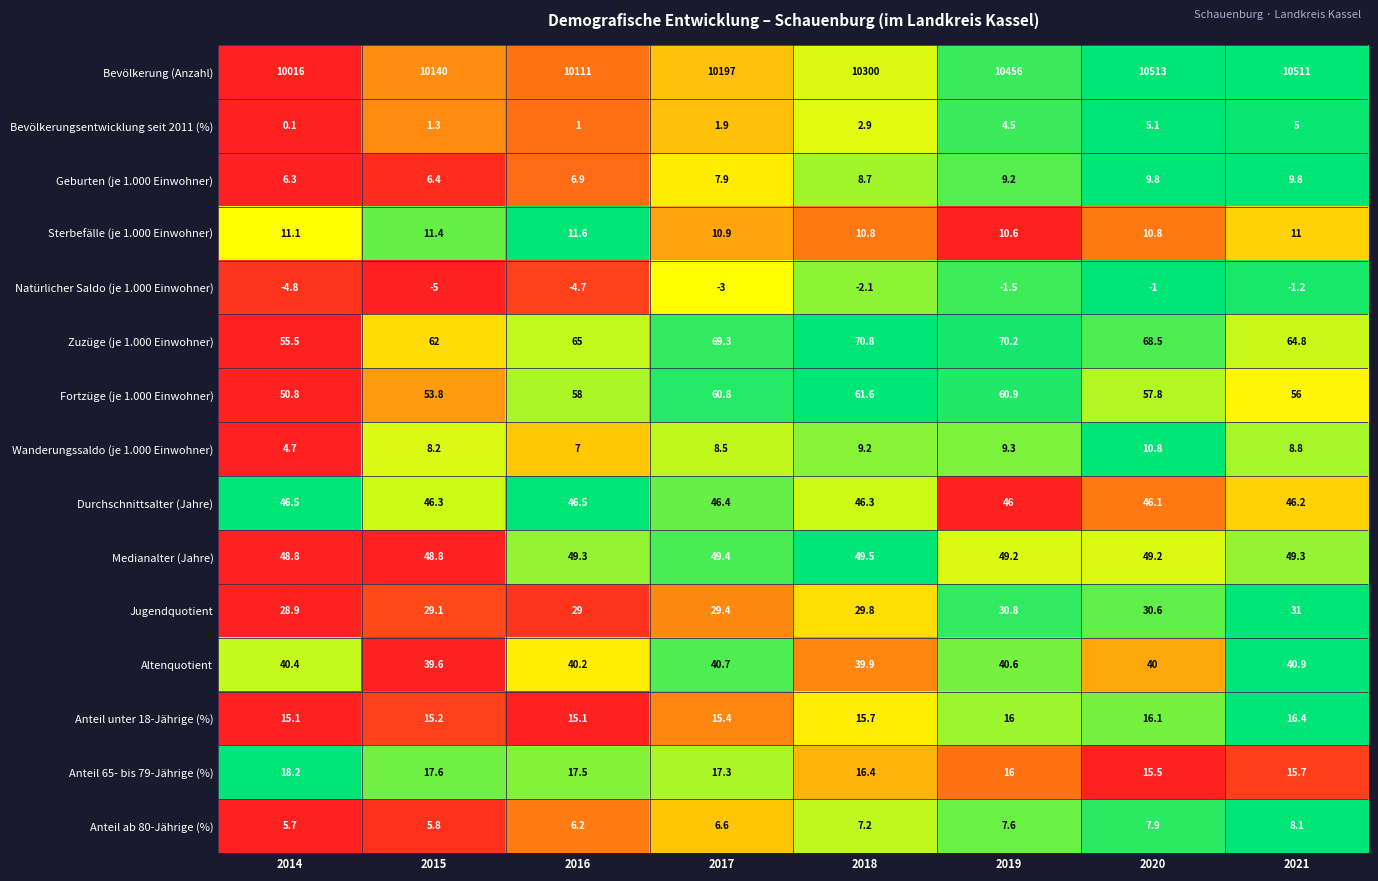

What is the spread (max minus min) of values at 2021?

10512.2